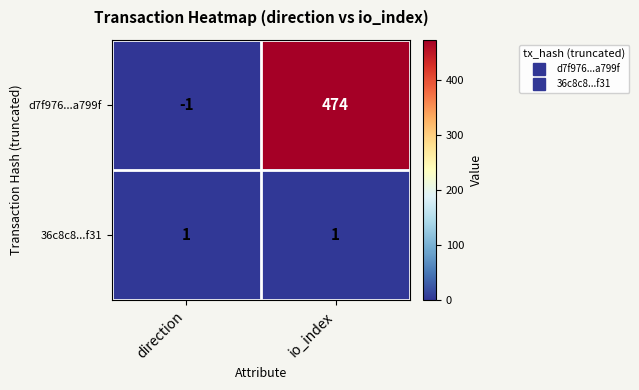

What is the approximate value of d7f976...a799f at io_index, to the nearest 50?

450